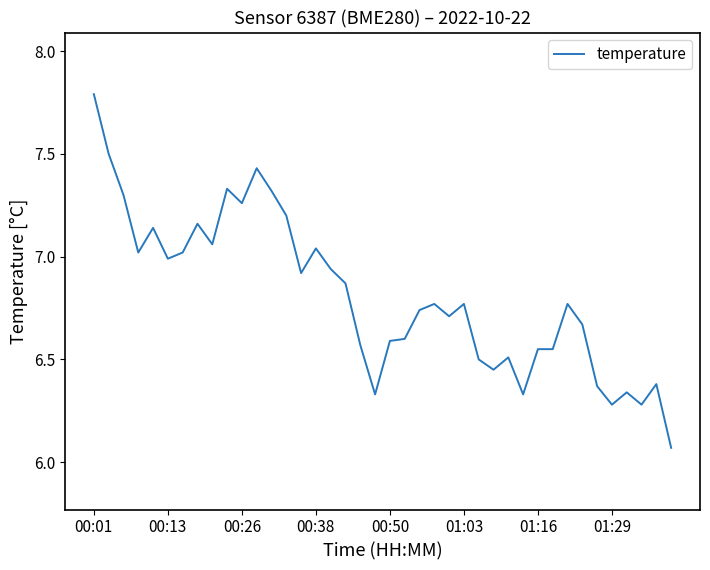

What is the maximum value shown in the chart?

7.8